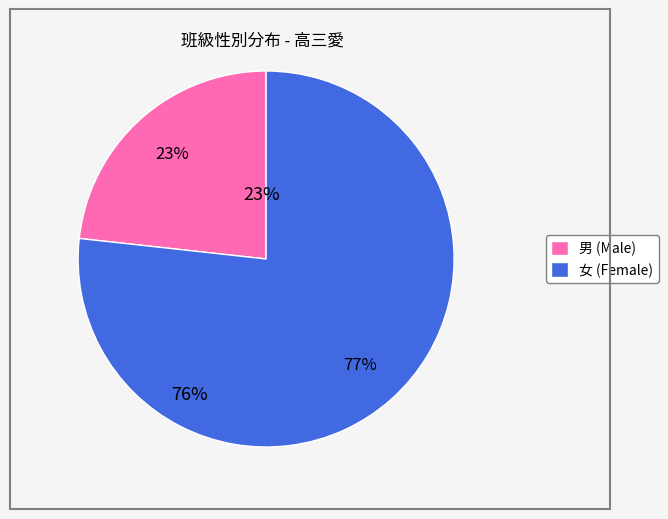

Between 男 and 女, which is larger?

女